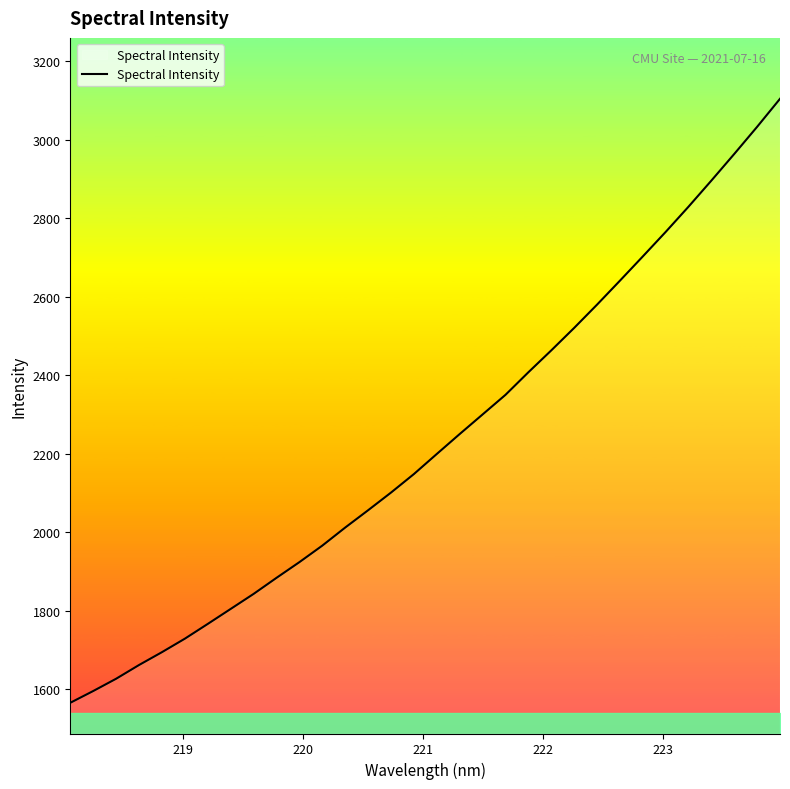

What is the difference between the maximum and minimum values?

1539.0